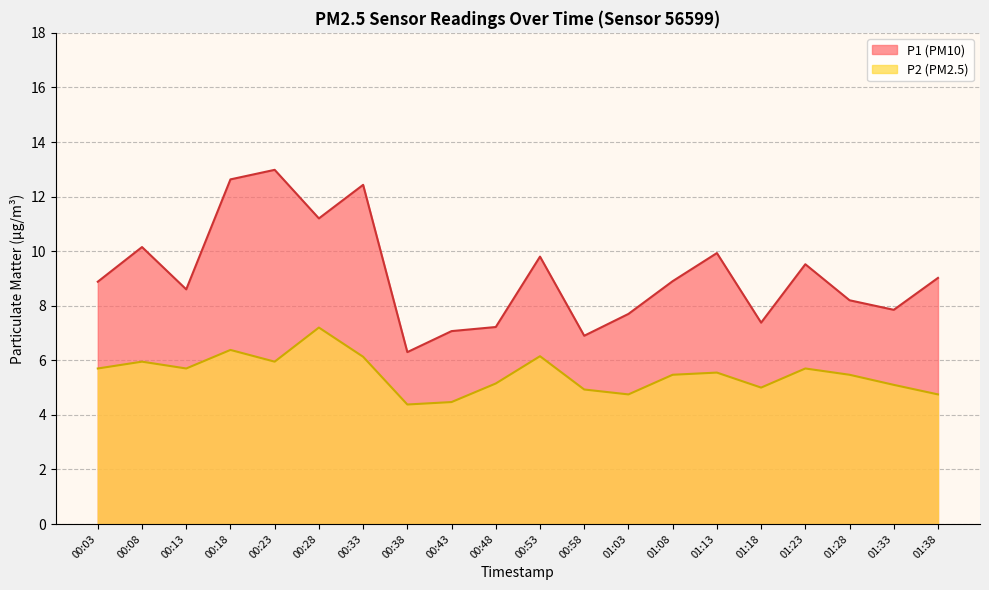

How many interior local valleys does the P1 series have?

6